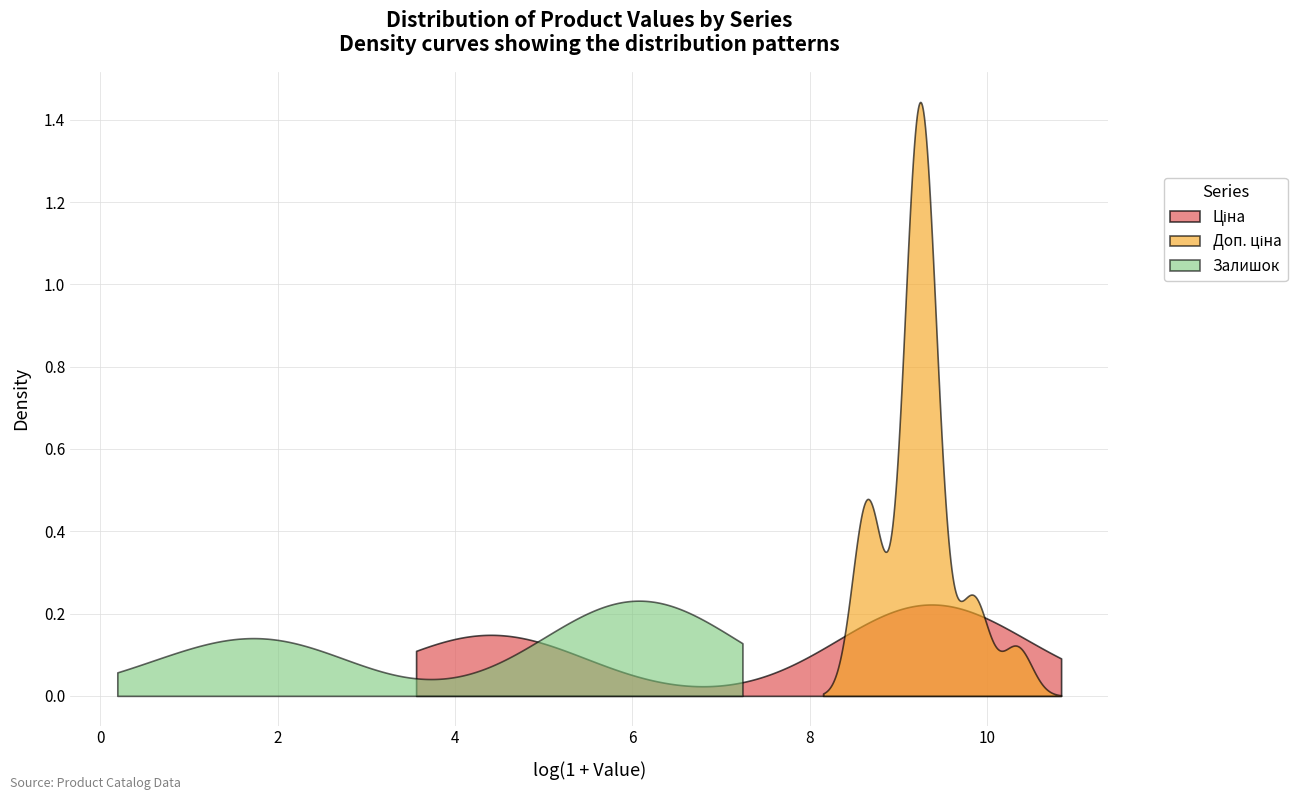

Reading left to right, transcribe all the data shown in this chart.

Ціна: 30717.1	18796.8	18796.8	9975.0	114.1	114.1	114.1	114.1	57.0	57.0	57.0	57.0	9975.0	9975.0	9975.0	9975.0	9975.0	9975.0	9975.0	9975.0
Доп. ціна: 30717.1	18796.8	18796.8	9975.0	11410.0	11410.0	11410.0	11410.0	5705.0	5705.0	5705.0	5705.0	9975.0	9975.0	9975.0	9975.0	9975.0	9975.0	9975.0	9975.0
Залишок: 0.0	0.0	0.0	7.0	289.0	290.0	214.0	290.0	845.0	698.0	588.0	686.0	5.0	9.0	3.0	0.0	0.0	1.0	0.0	0.0